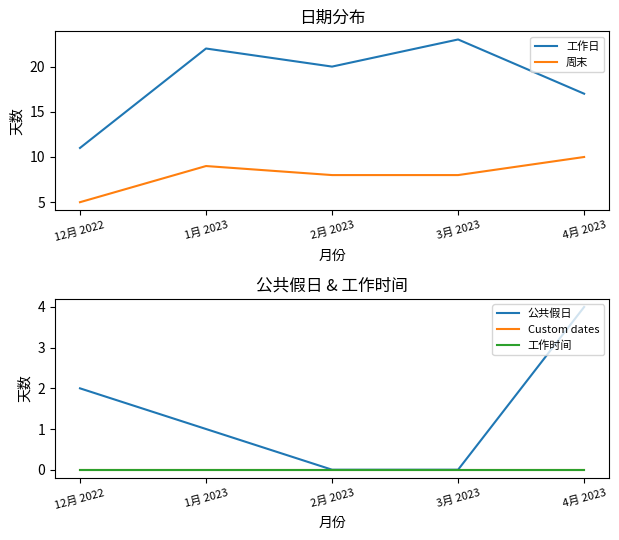

The value of 工作日 at 1月 2023 is 13. True or false?

False